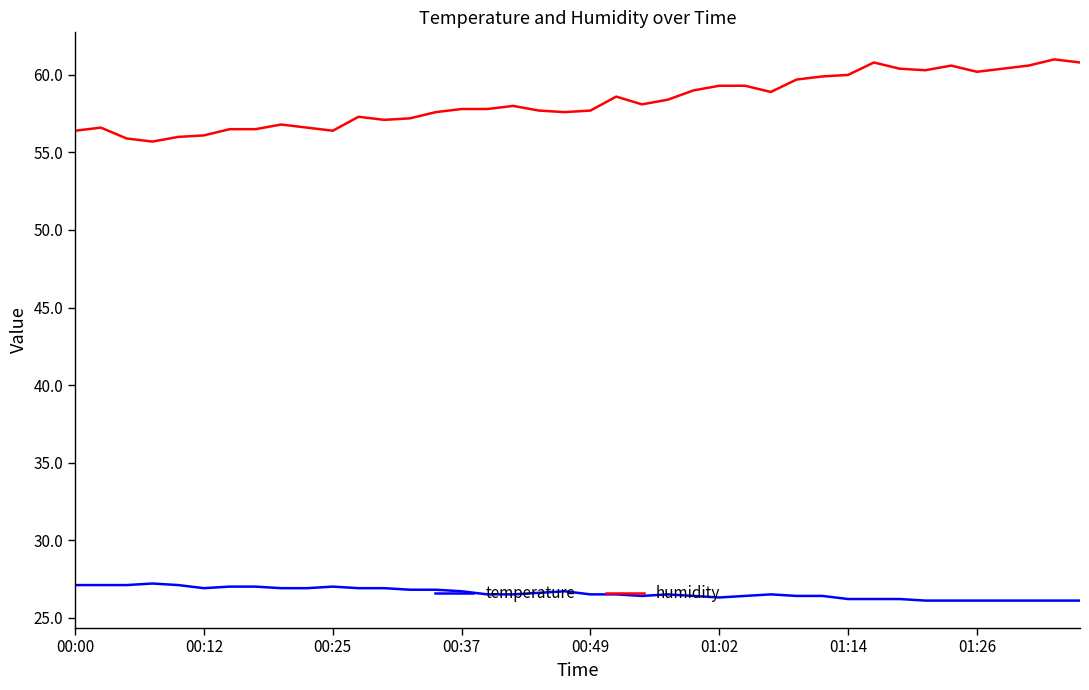

True or false: temperature and humidity intersect in this chart.

False